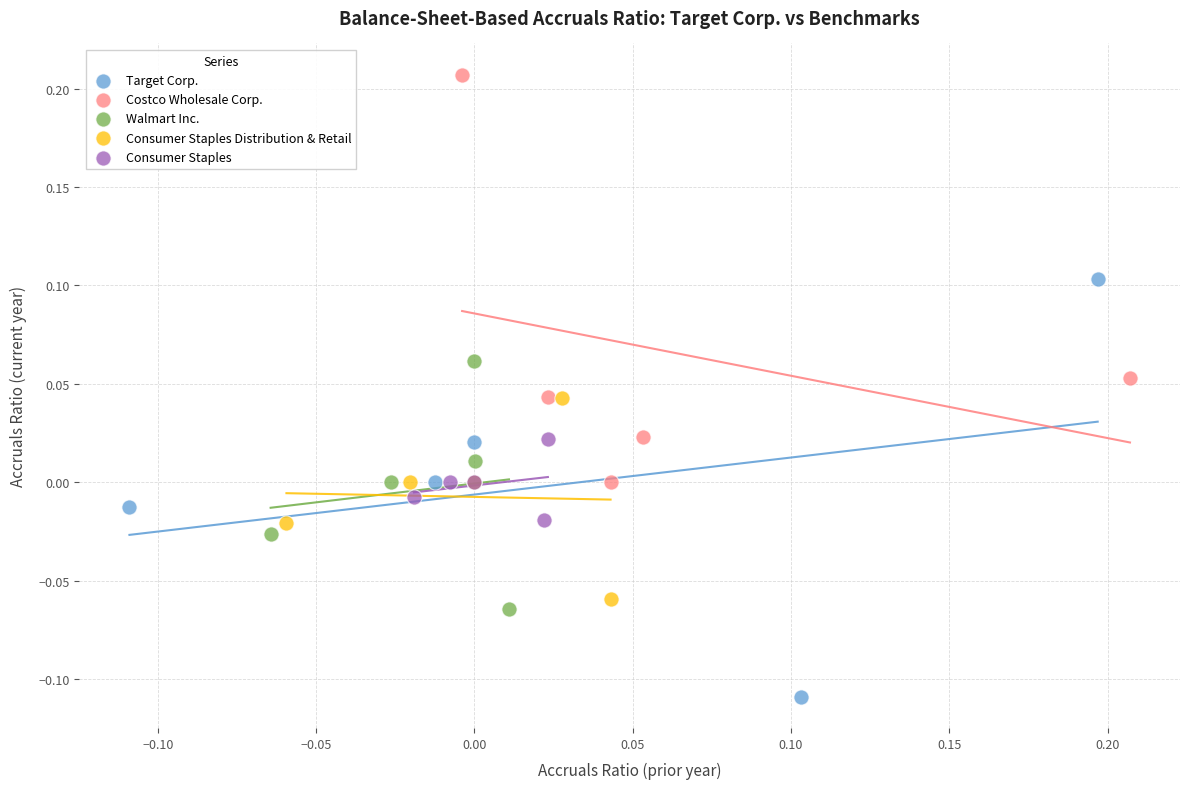

Which series has the widest spread of Y values?

Target Corp.